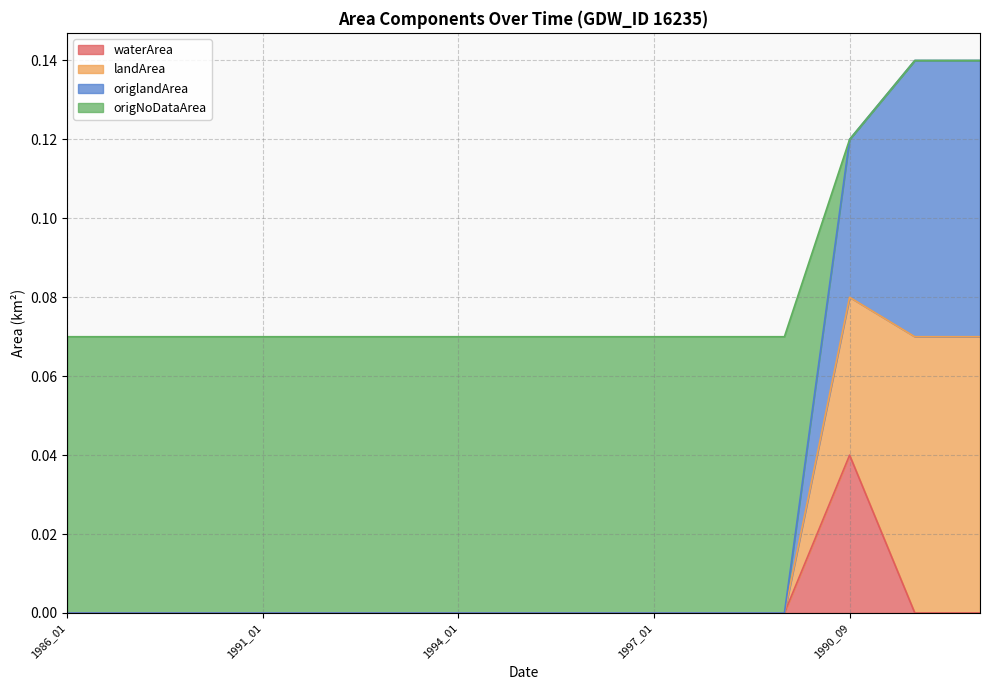

Does the chart have visible grid lines?

Yes